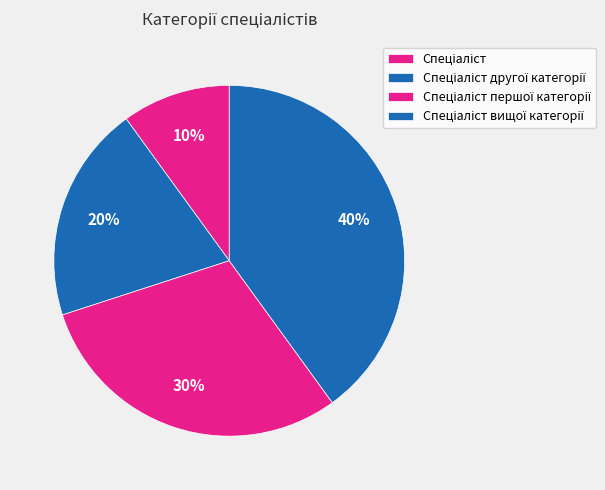

Is it true that Спеціаліст першої категорії is 30% of the pie?

True